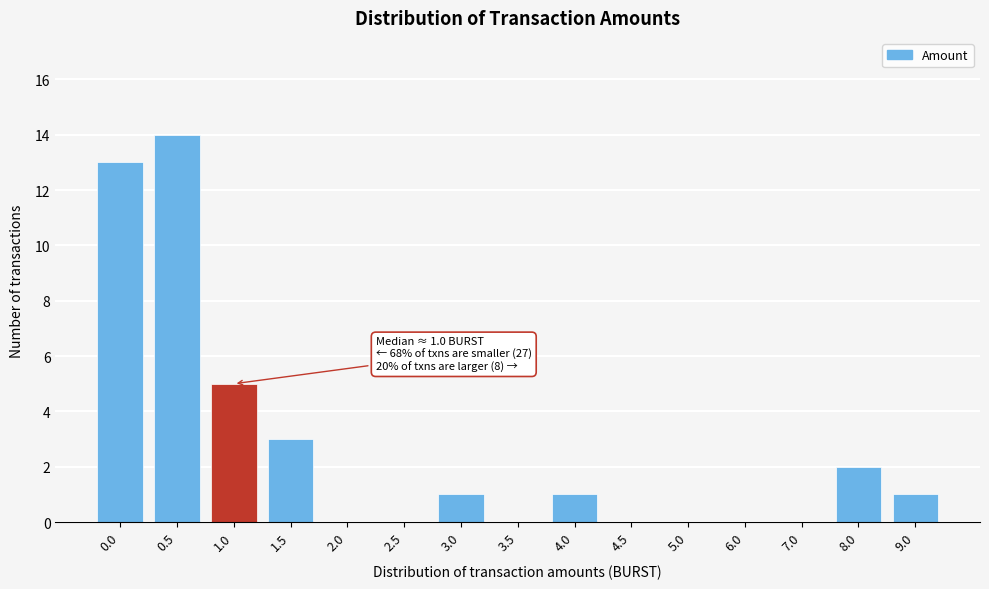

Reading left to right, extract all data points from this chart.

0.0=13	0.5=14	1.0=5	1.5=3	2.0=0	2.5=0	3.0=1	3.5=0	4.0=1	4.5=0	5.0=0	6.0=0	7.0=0	8.0=2	9.0=1